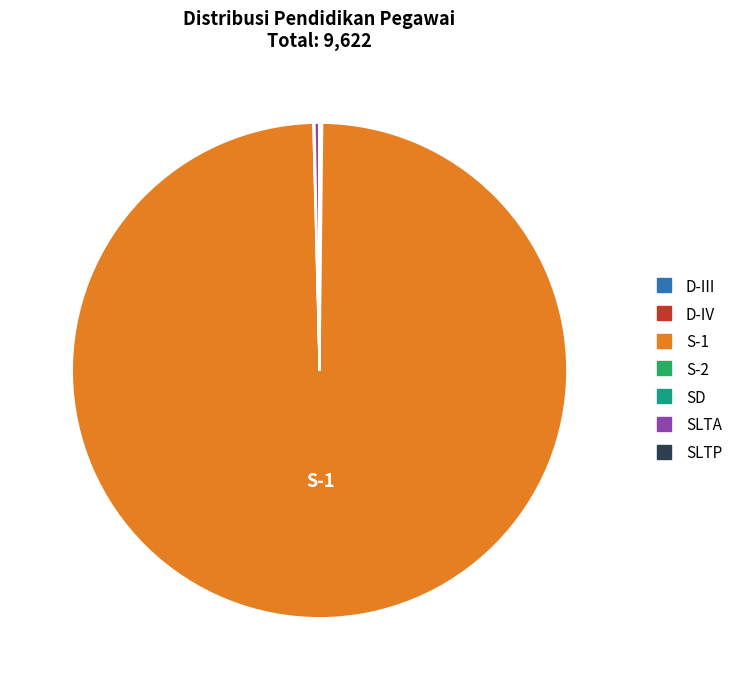

Combined, do S-1 and SLTA account for over 50%?

Yes